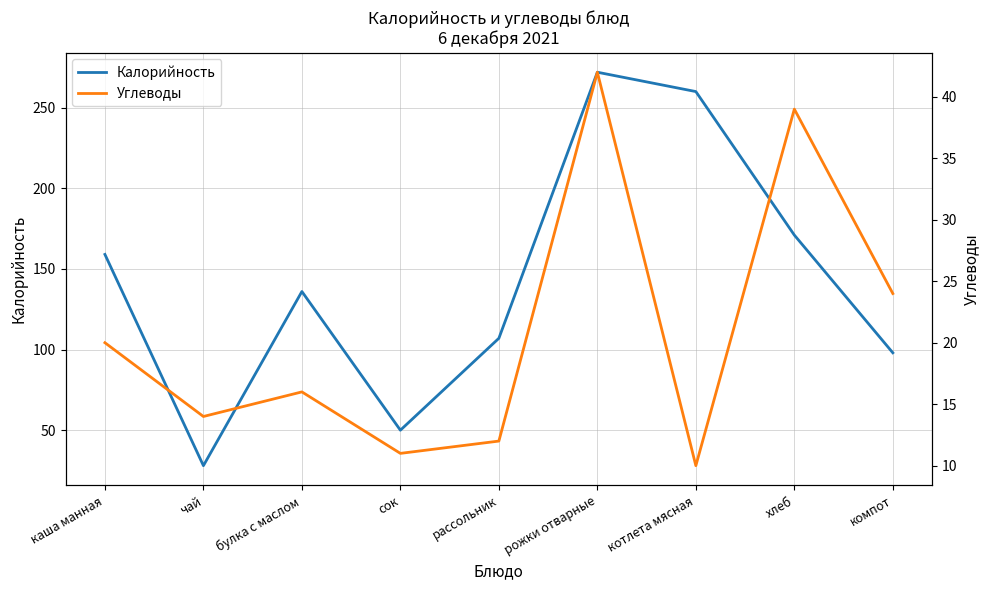

True or false: Углеводы and Калорийность cross at least once.

False